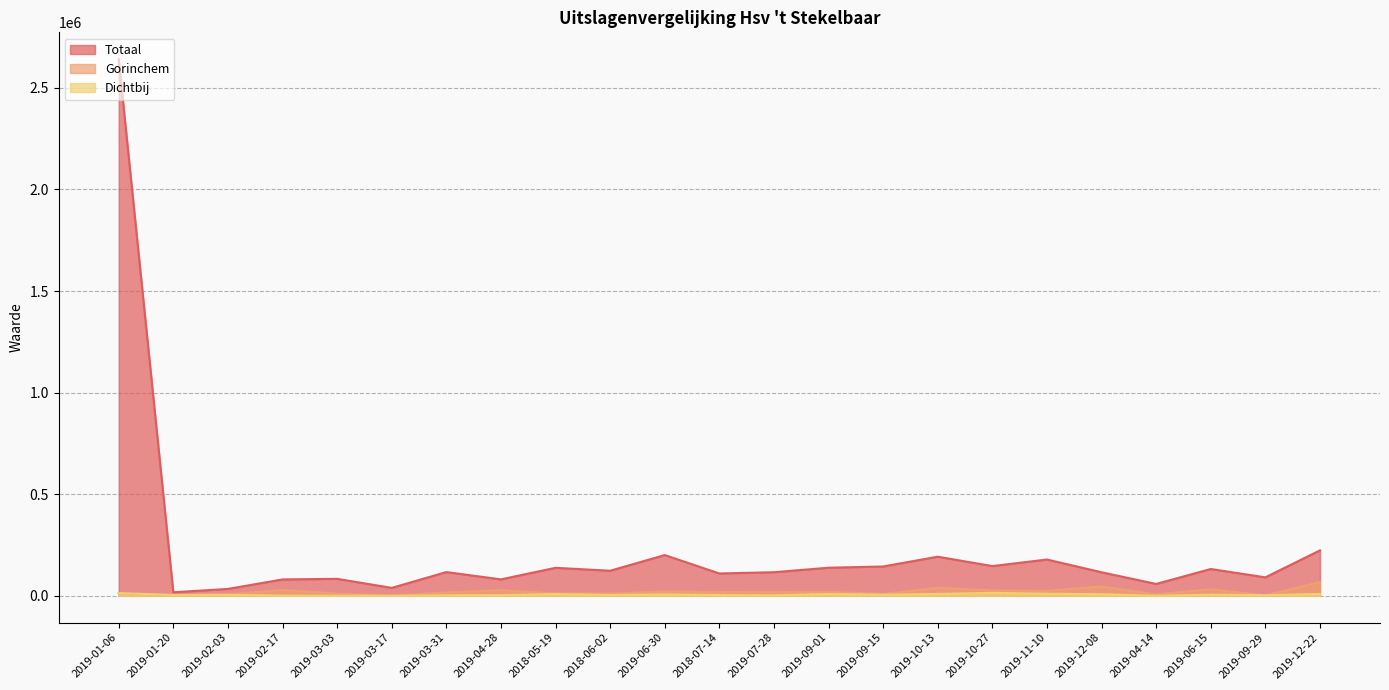

Which series changed the most between 2019-04-28 and 2019-09-29?

Gorinchem